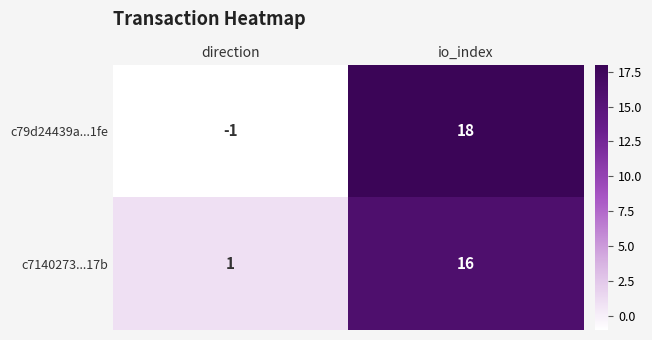

What is the difference between the c7140273...17b values at direction and io_index?

15